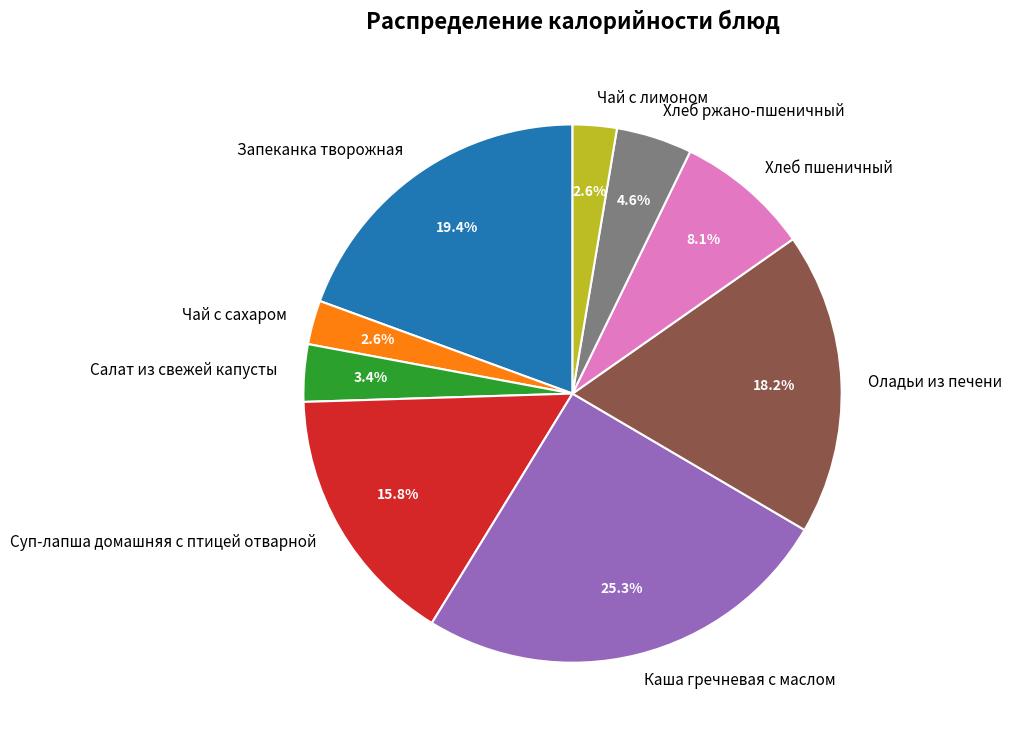

To the nearest percent, what is the difference between the largest and smallest slice percentages?

23%